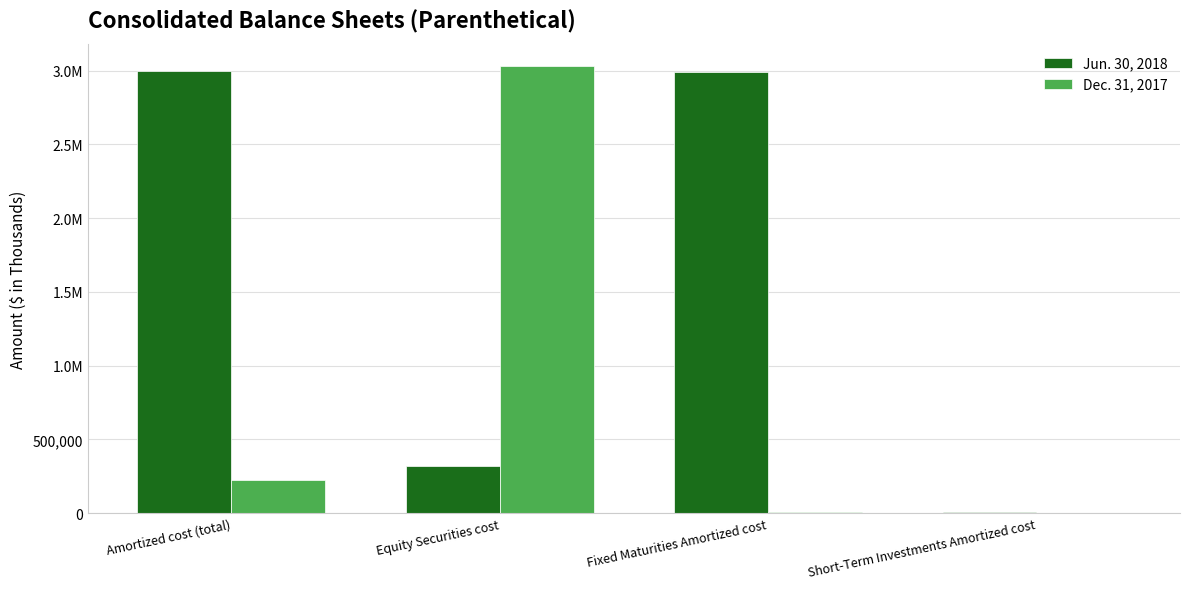

Are the bars horizontal?

No